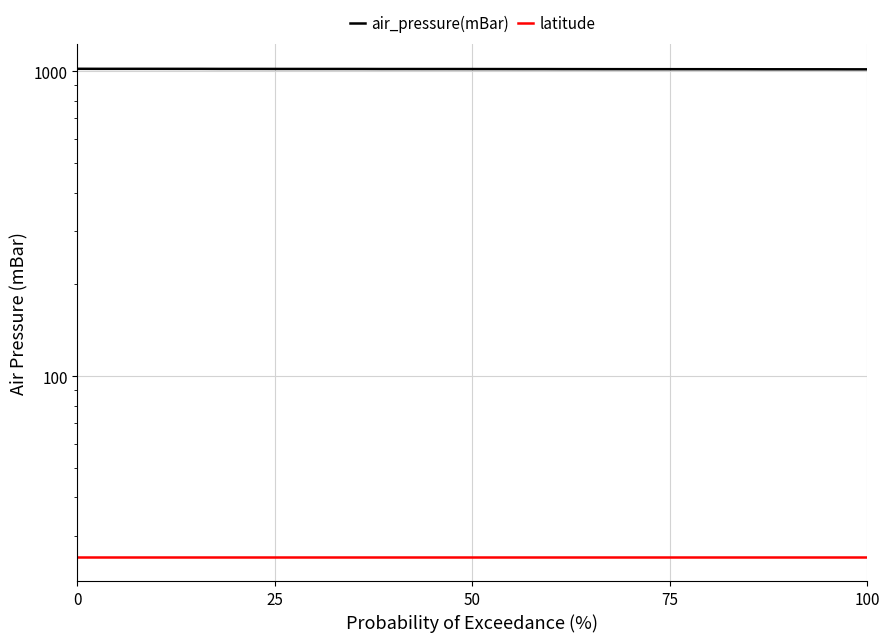

Is this an area chart (filled region under the line)?

No